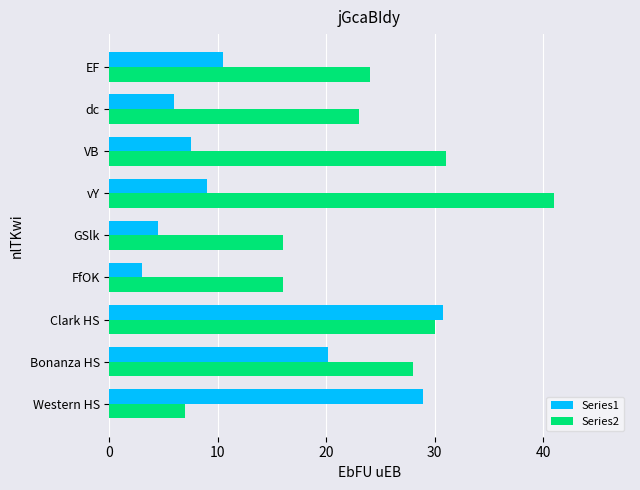

Which category has the highest value in the Series2 series?

vY